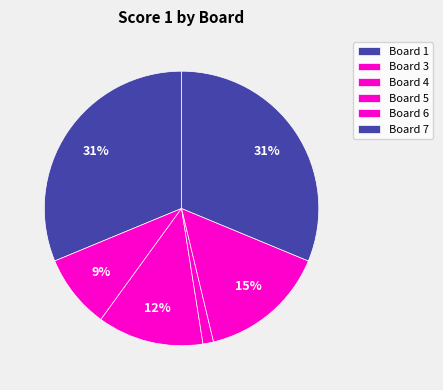

Is there a majority slice in this chart?

No